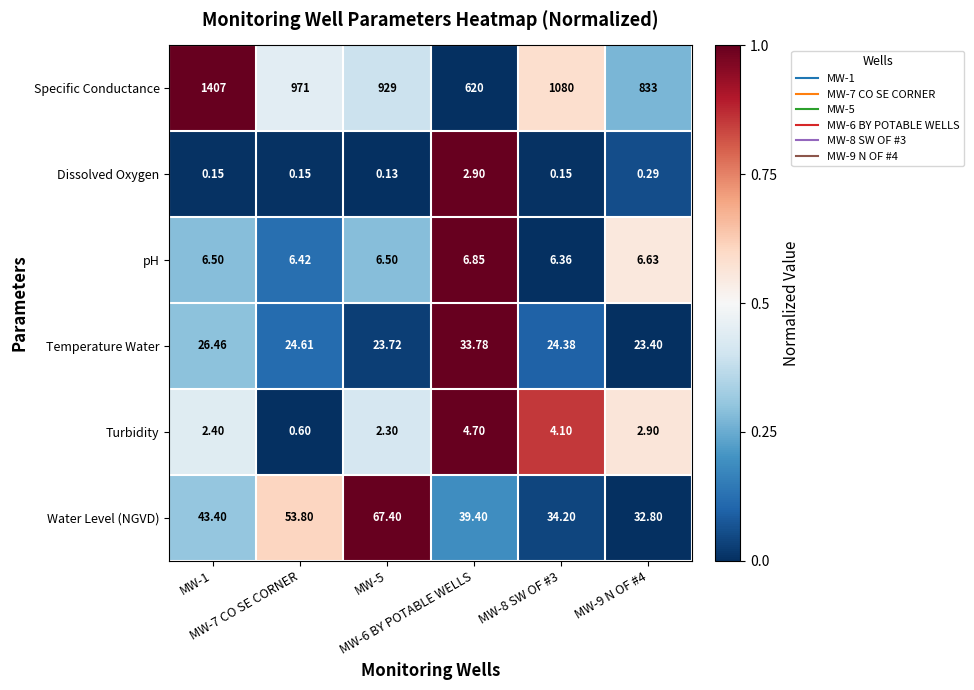

At how many categories does at least one series exceed 0?

6